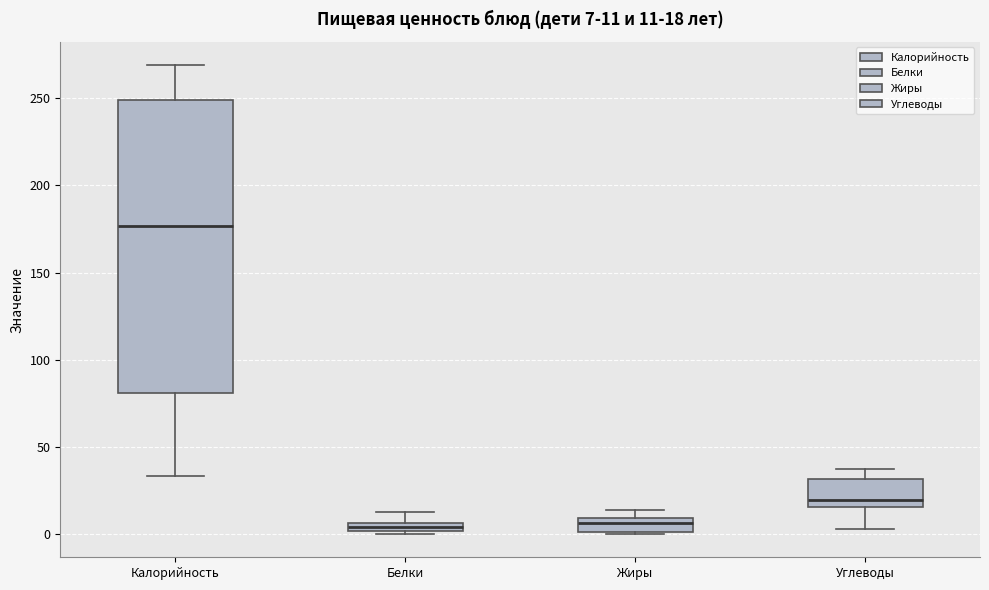

Comparing the boxes themselves (not the whiskers), which one is the tallest?

Калорийность